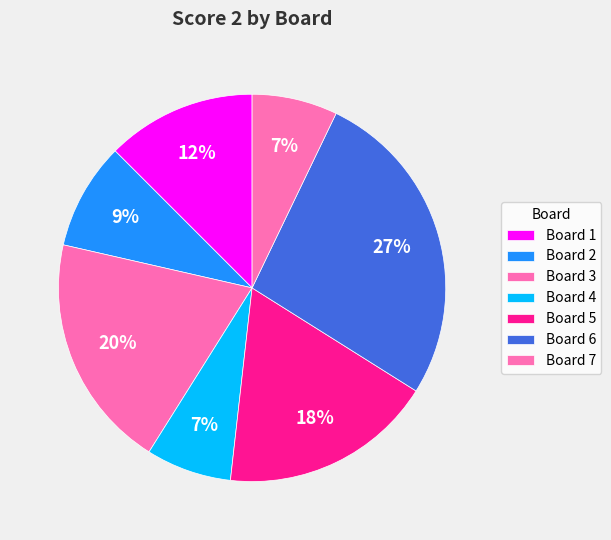

Between Board 3 and Board 5, which is larger?

Board 3